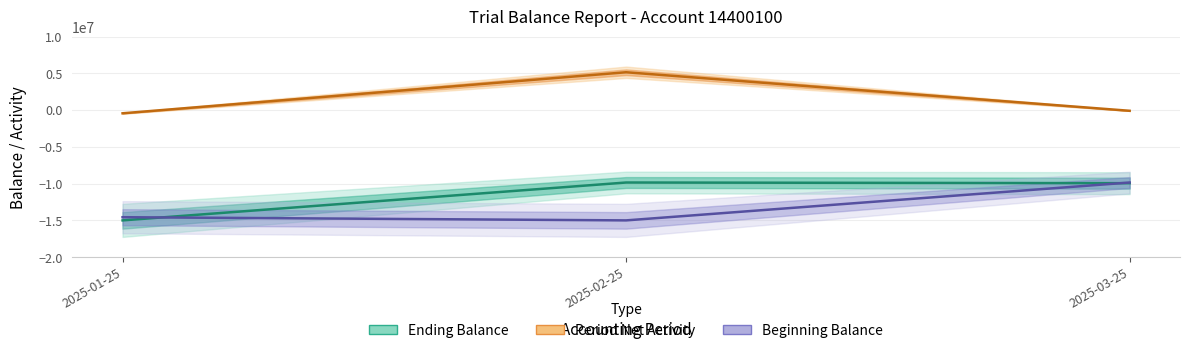

What is the smallest value displayed?

-14988908